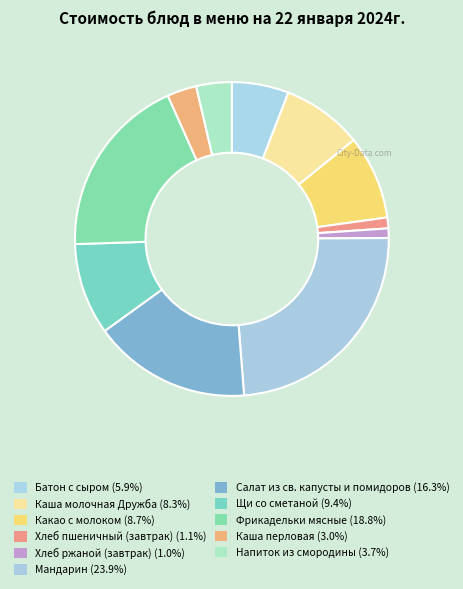

To the nearest percent, what percentage of the pie is Какао с молоком?

9%